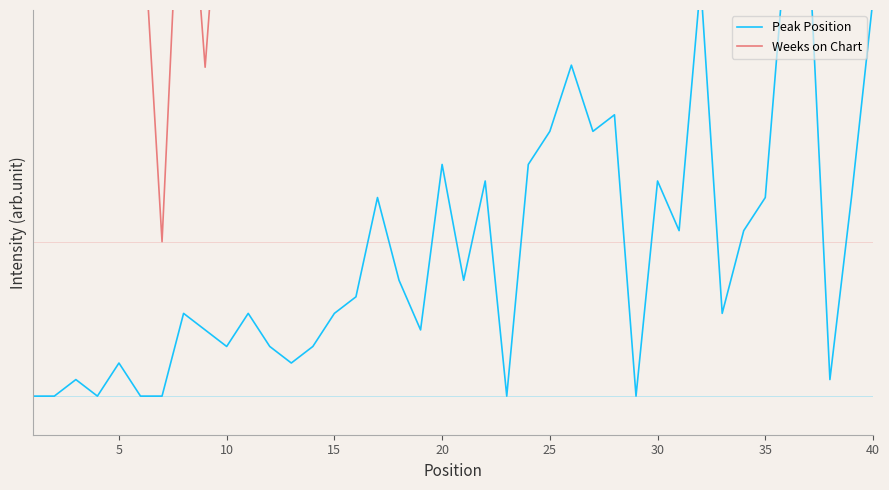

How many categories are shown in the chart?

40